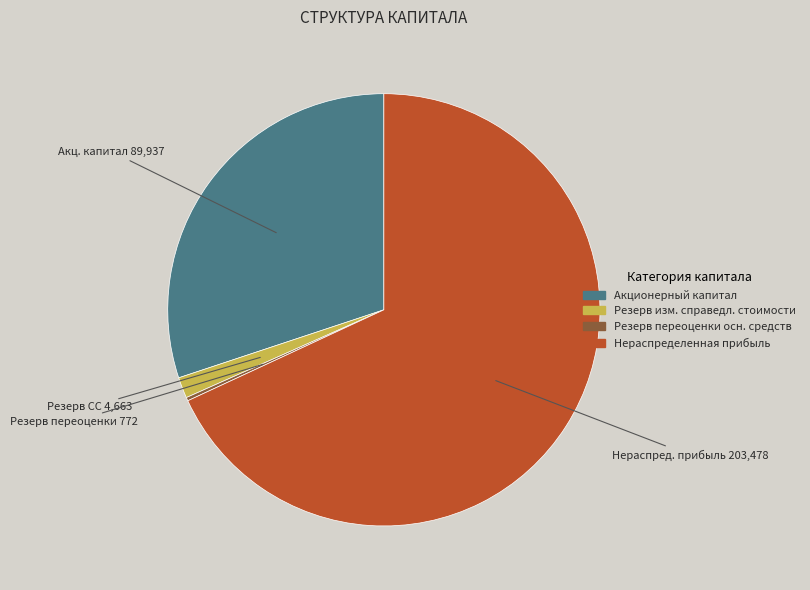

Which has a higher value, Нераспределенная прибыль or Резерв изм. справедл. стоимости?

Нераспределенная прибыль